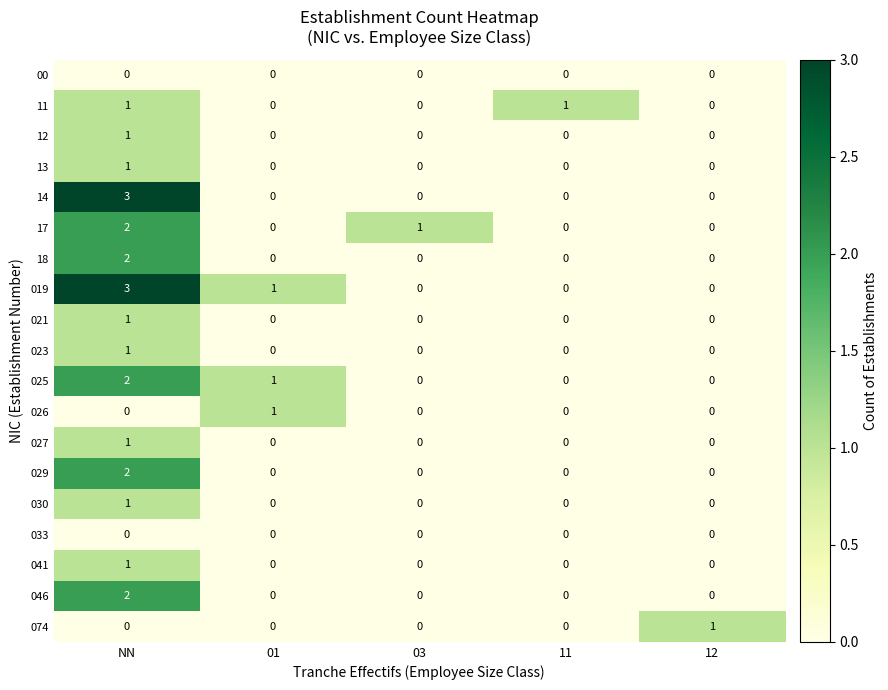

Is it true that 029 equals 2 at NN?

True